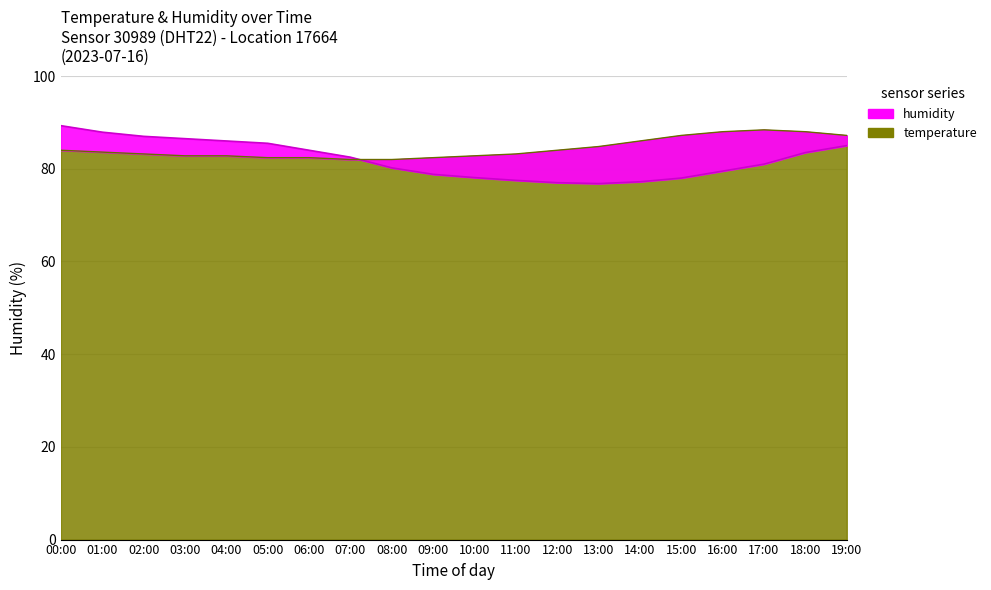

What is the total value across all series at 12:00?

161.0